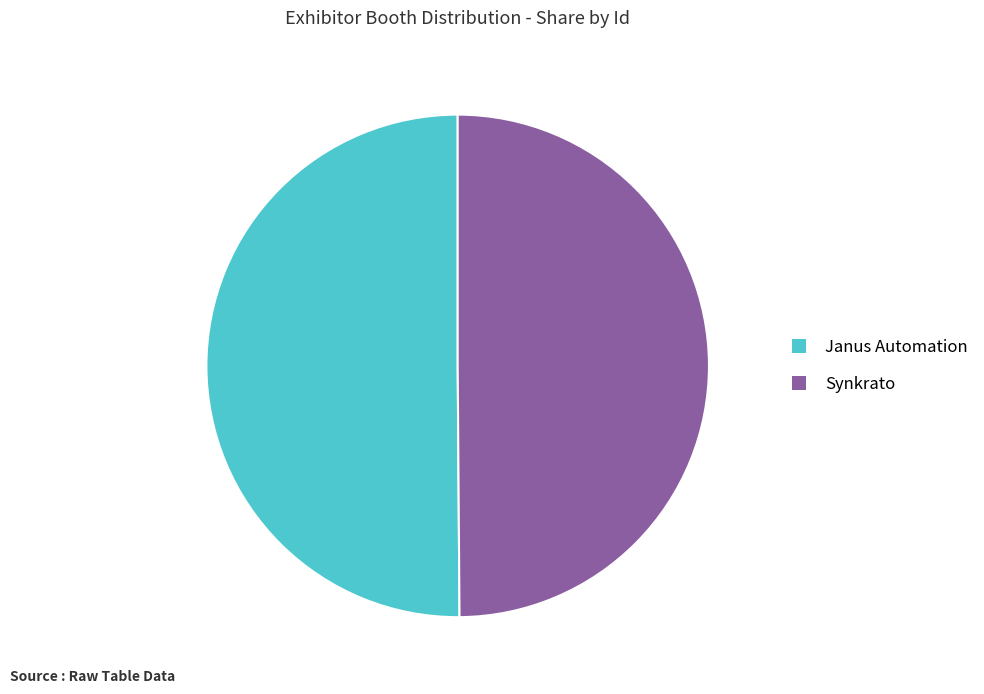

What is the ratio of the value at Synkrato to the value at Janus Automation?

1.0